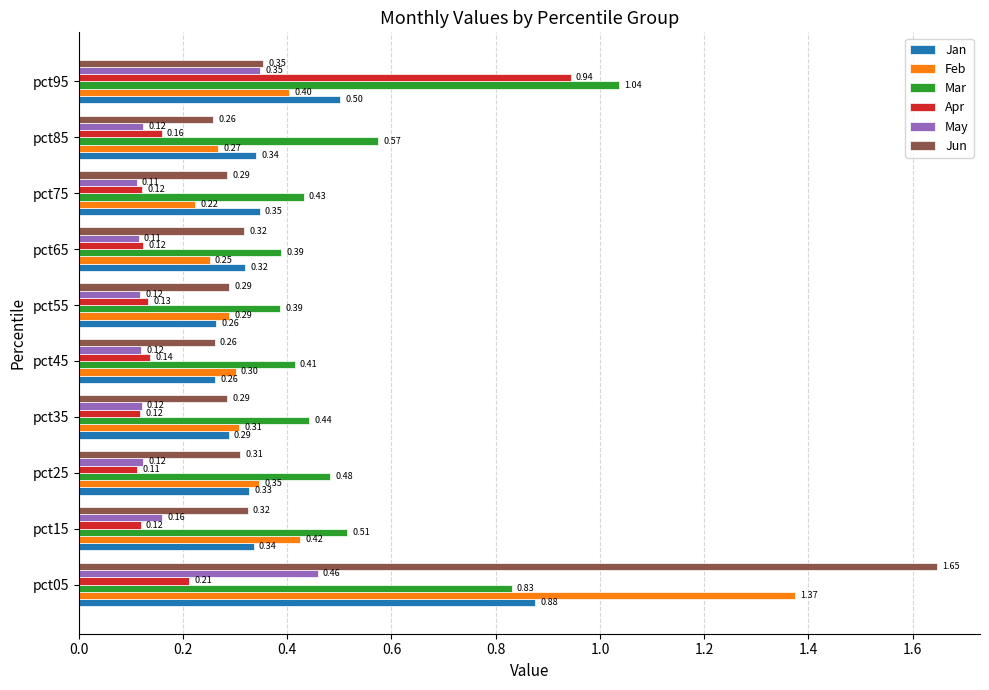

What is the spread (max minus min) of values at pct75?

0.3